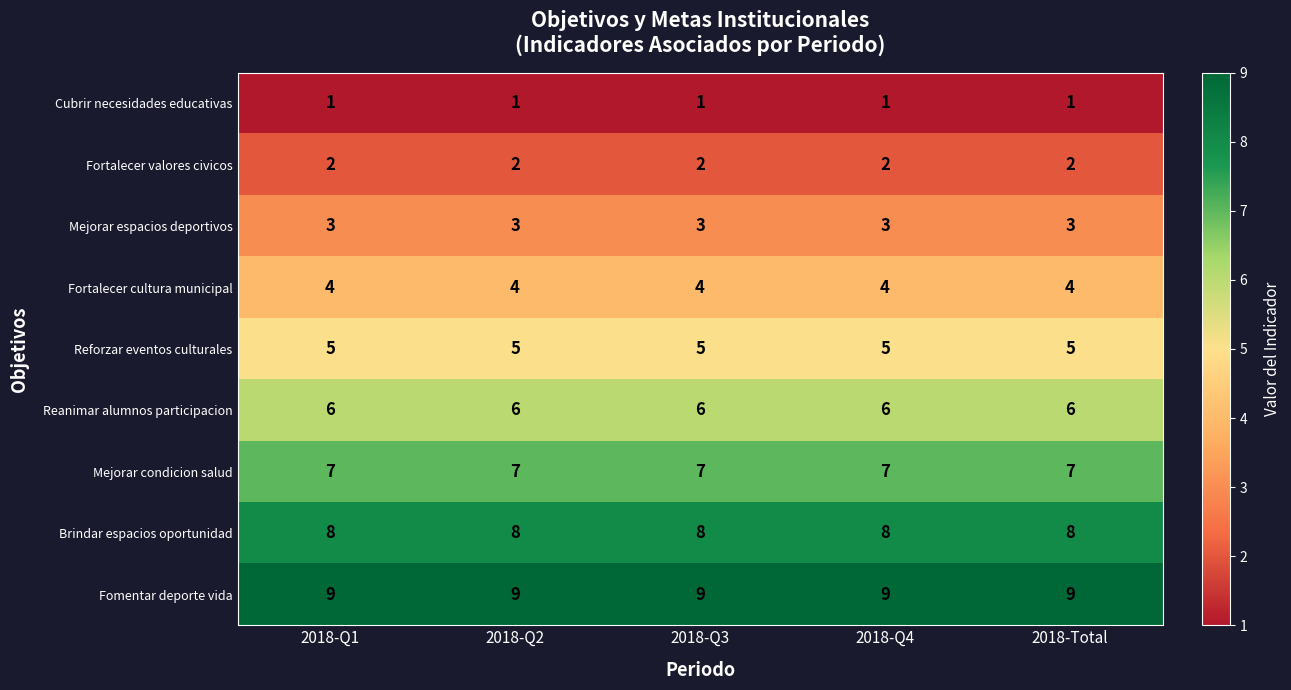

What is the highest value of the Brindar espacios oportunidad series?

8